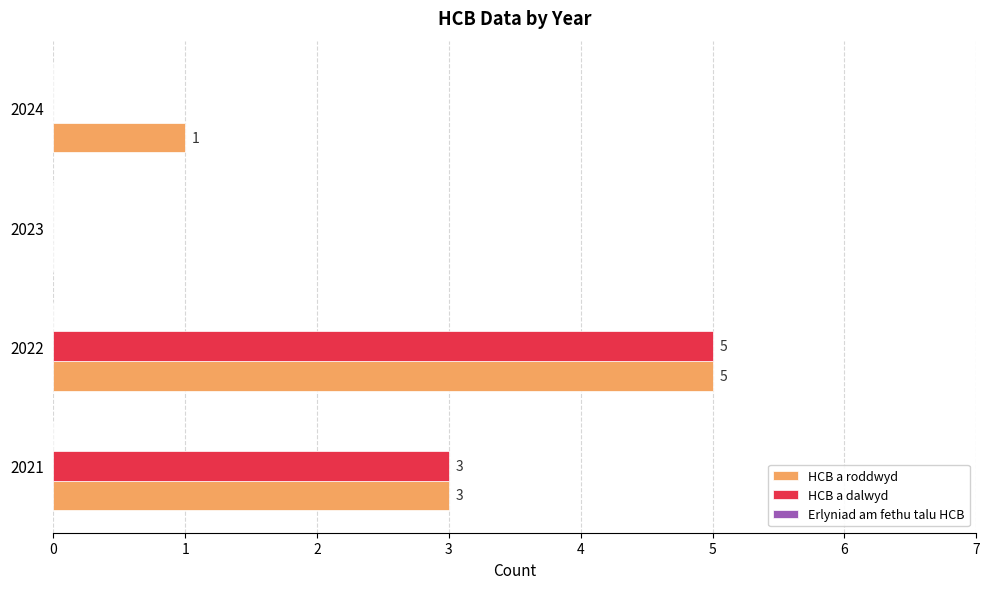

What is the sum of the HCB a dalwyd values at 2021 and 2024?

3